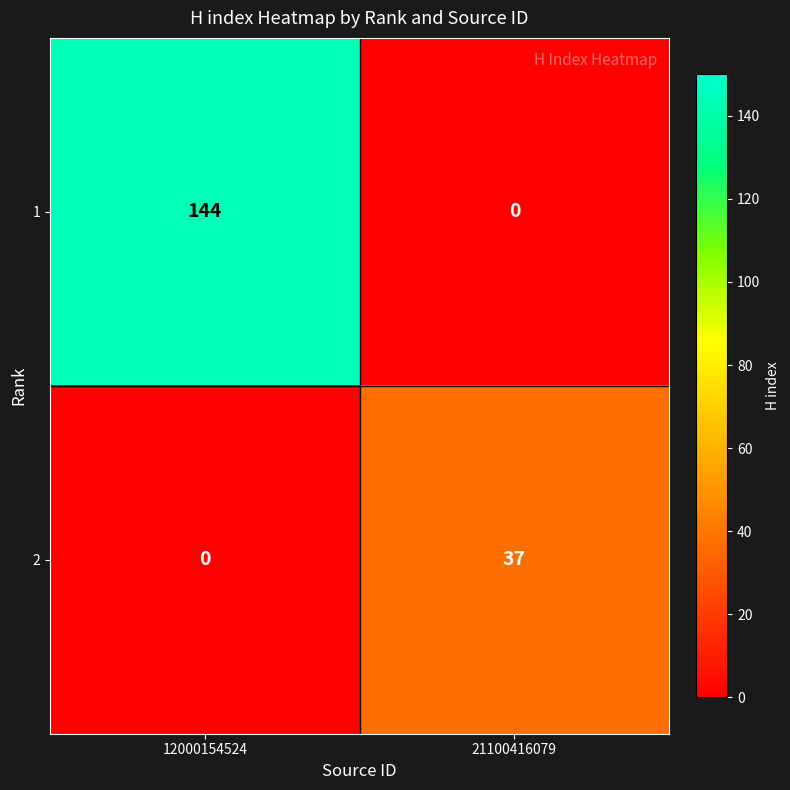

What is the difference between the 1 values at 12000154524 and 21100416079?

144